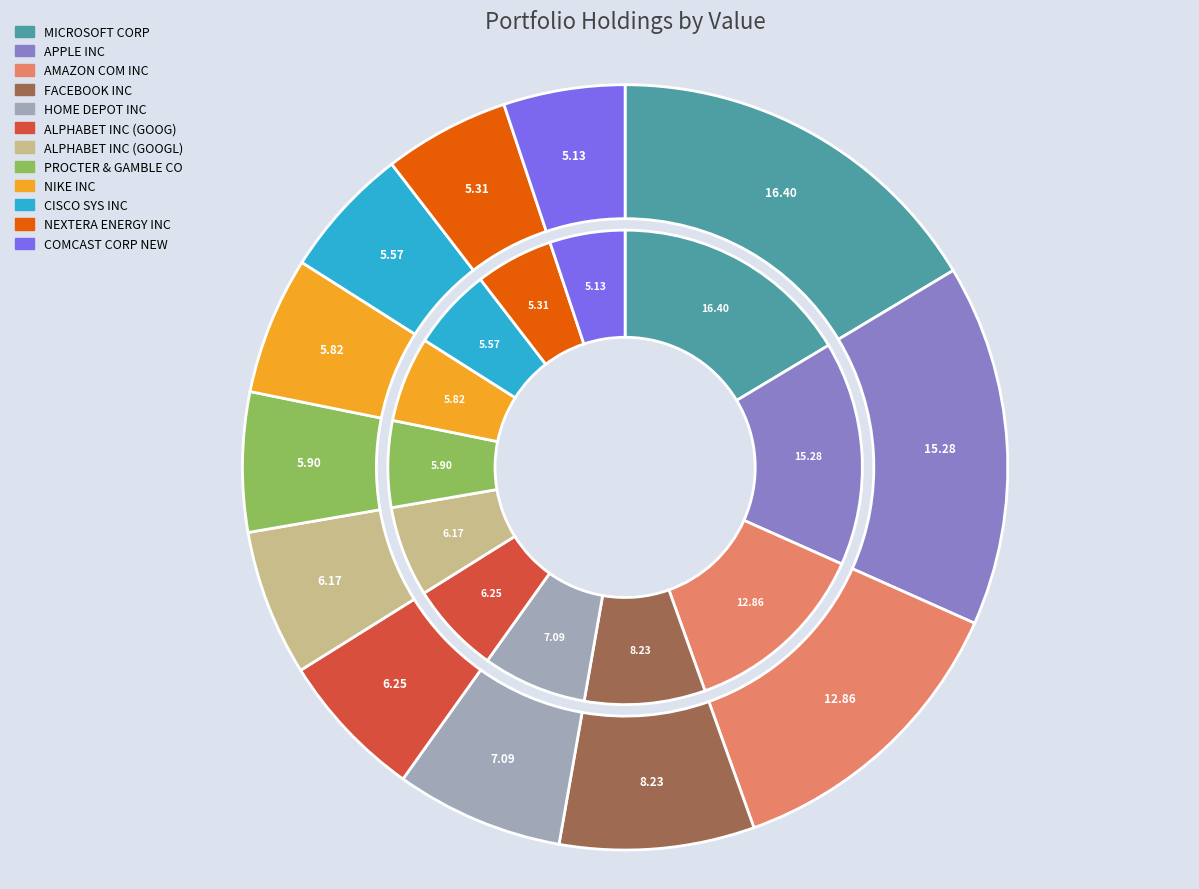

Rank the categories by value from highest to lowest.

MICROSOFT CORP, APPLE INC, AMAZON COM INC, FACEBOOK INC, HOME DEPOT INC, ALPHABET INC (GOOG), ALPHABET INC (GOOGL), PROCTER & GAMBLE CO, NIKE INC, CISCO SYS INC, NEXTERA ENERGY INC, COMCAST CORP NEW